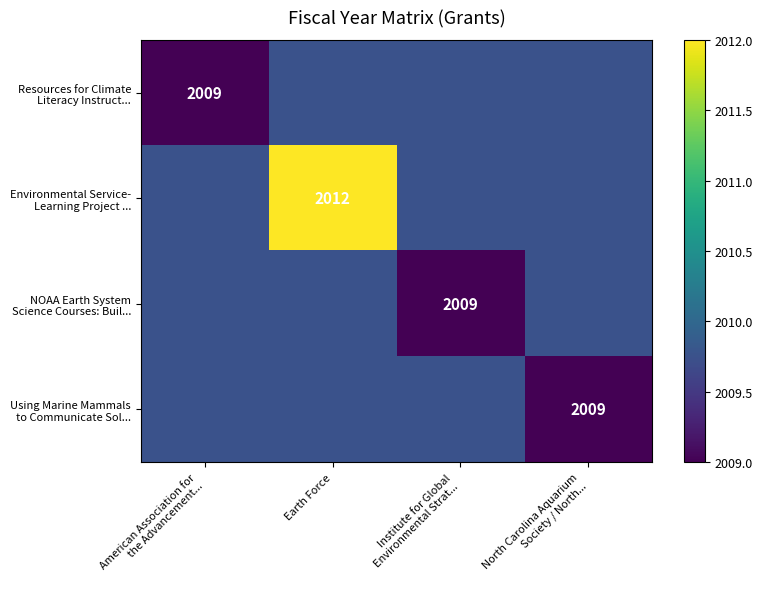

Count the number of data series in this chart.

4